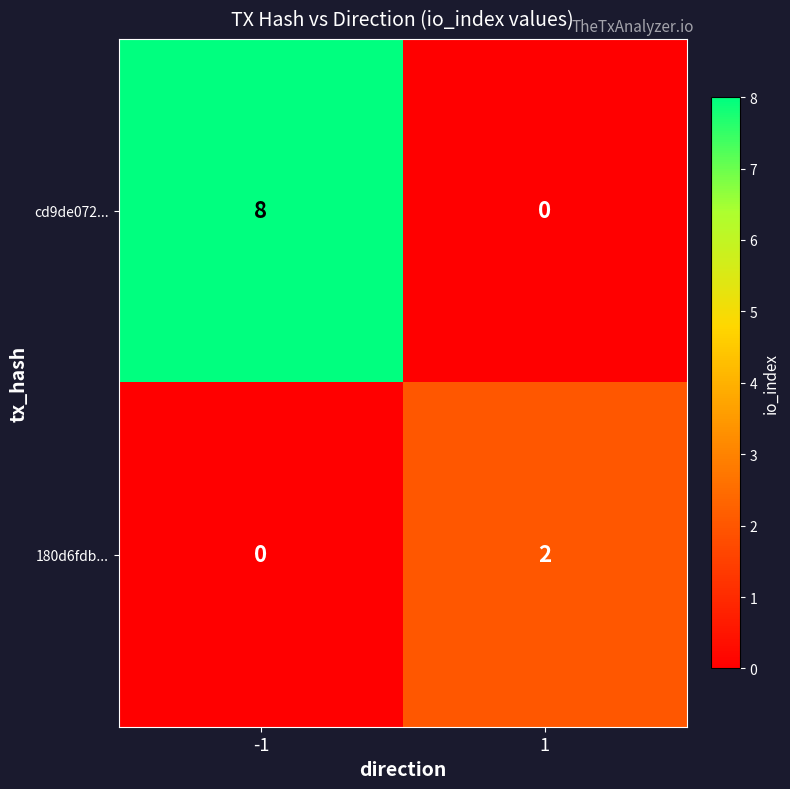

Which series has the widest spread of values?

cd9de072...